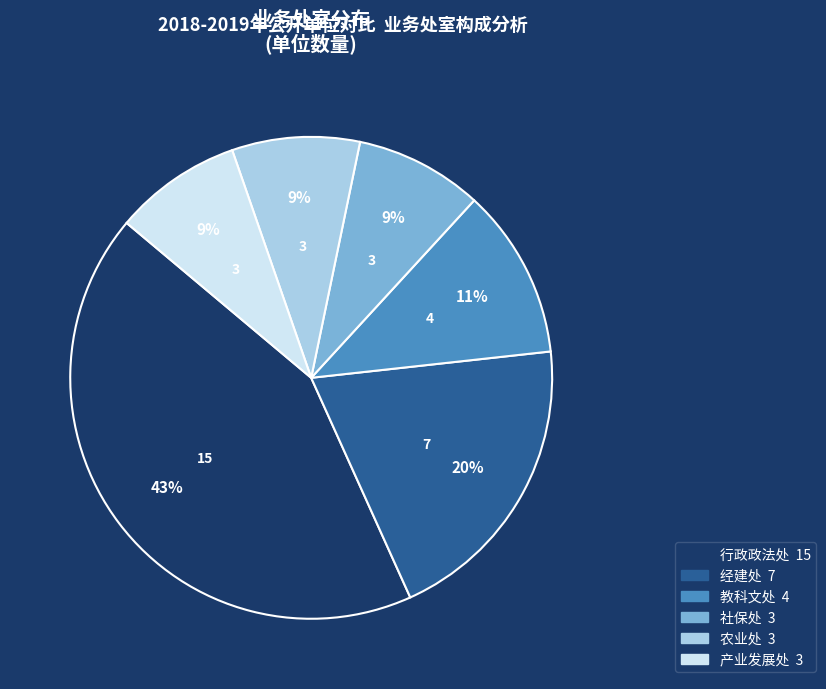

True or false: 行政政法处 accounts for 62% of the total.

False